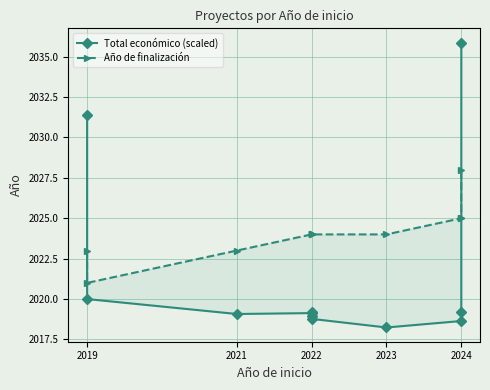

What is the highest value of the Año de finalización series?

2028.0